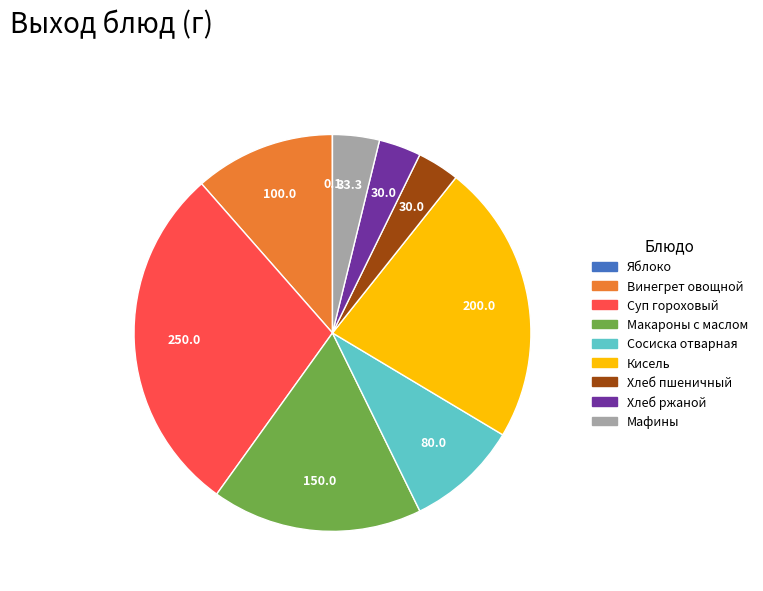

Does any single category account for the majority?

No